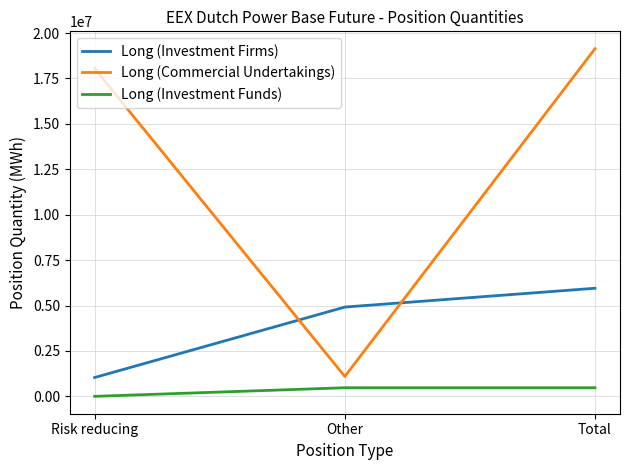

Between Other and Total, which series saw the biggest shift?

Long (Commercial Undertakings)